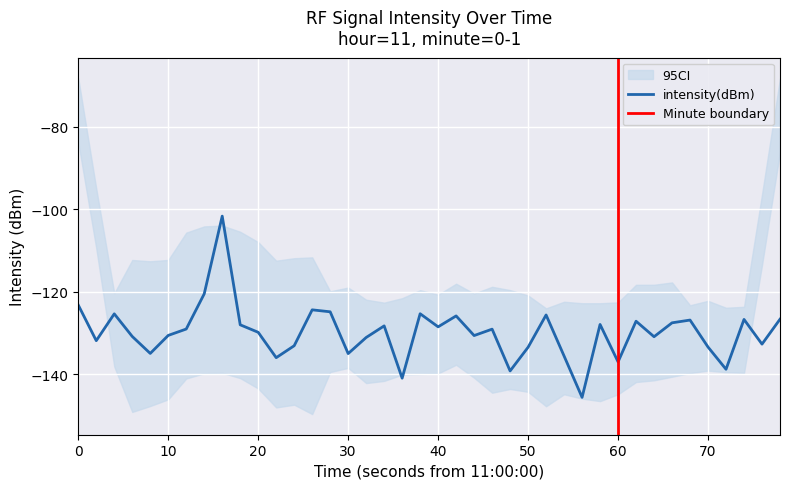

What is the highest value of the intensity(dBm) series?

-101.7